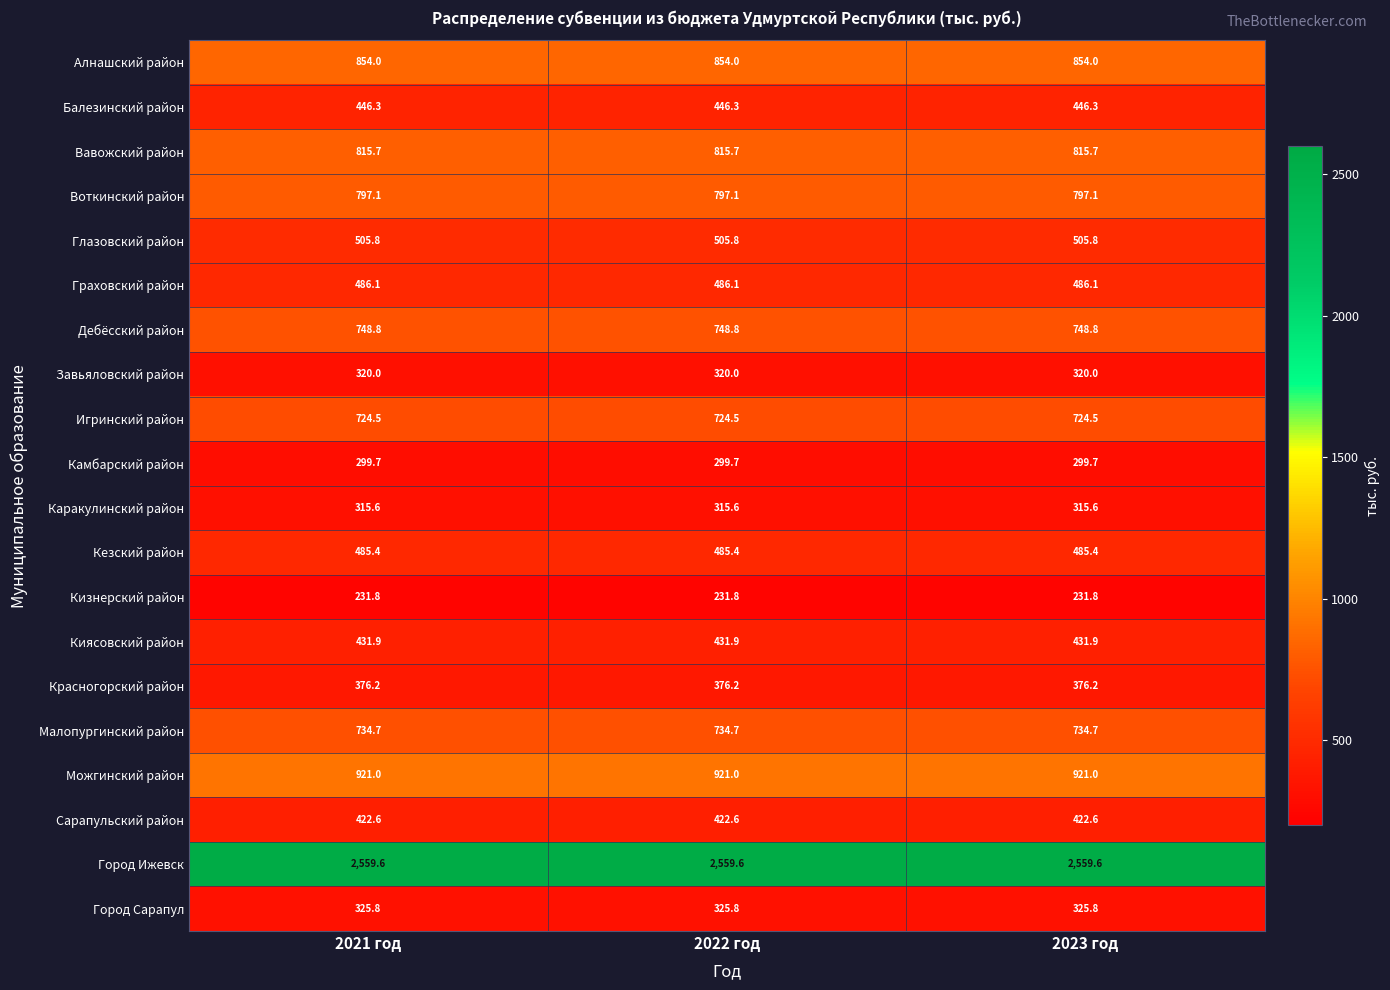

What is the average value of the Алнашский район series?

854.0